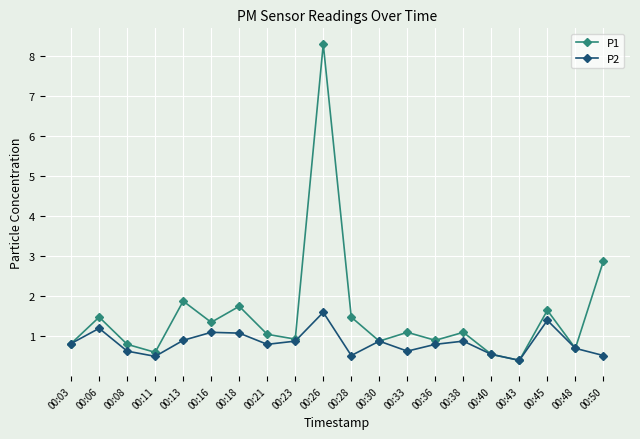

Where is P1 nearest to the value 4?

00:50